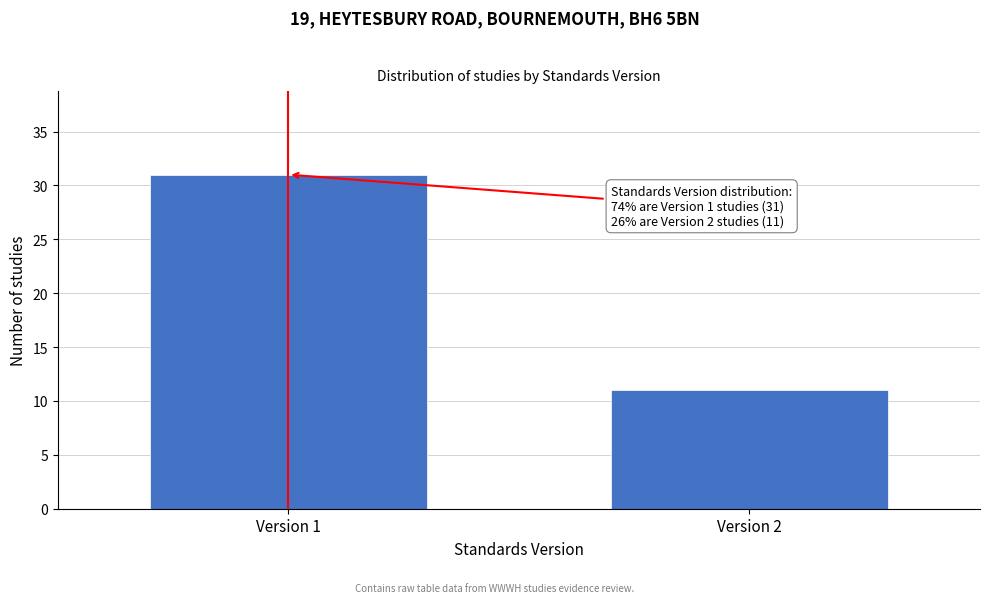

Reading left to right, list all the values displayed in this chart.

31	11